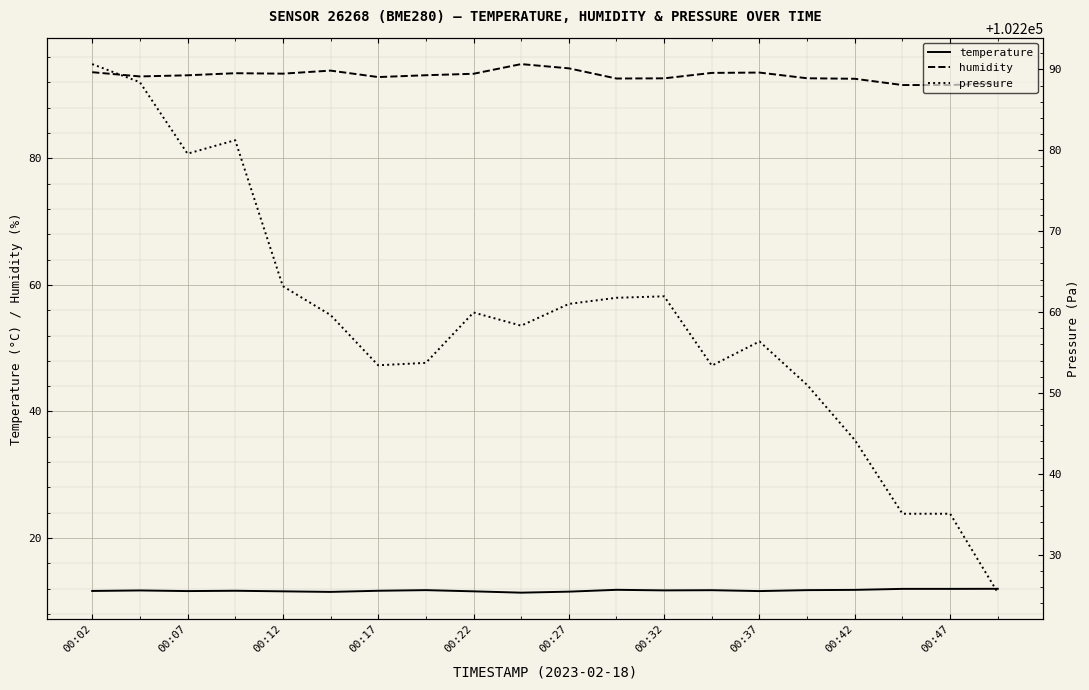

How many values in the pressure series are below 102259?

10